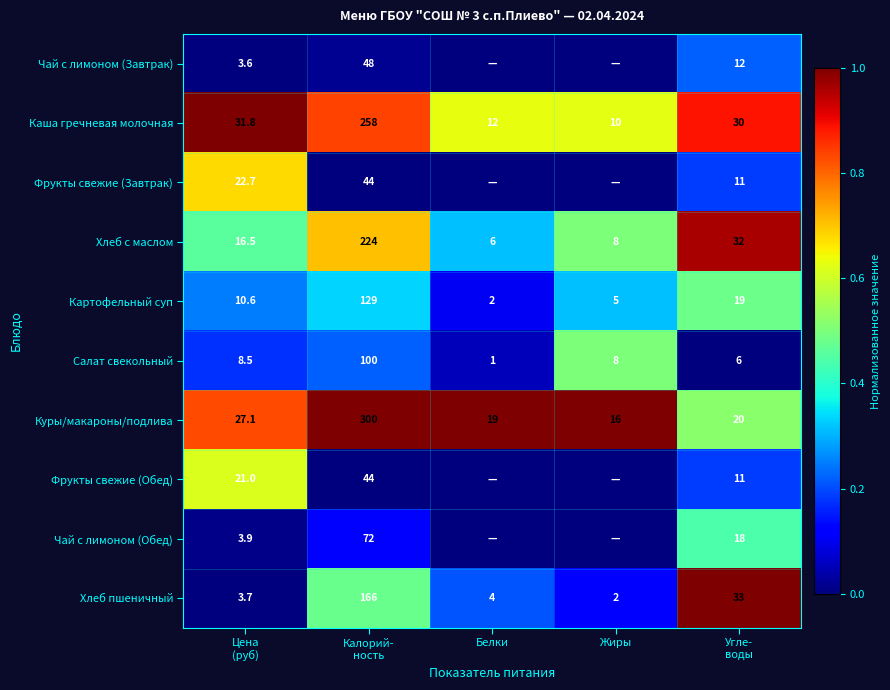

What is the difference between the maximum and minimum values in the Куры/макароны/подлива series?

284.0